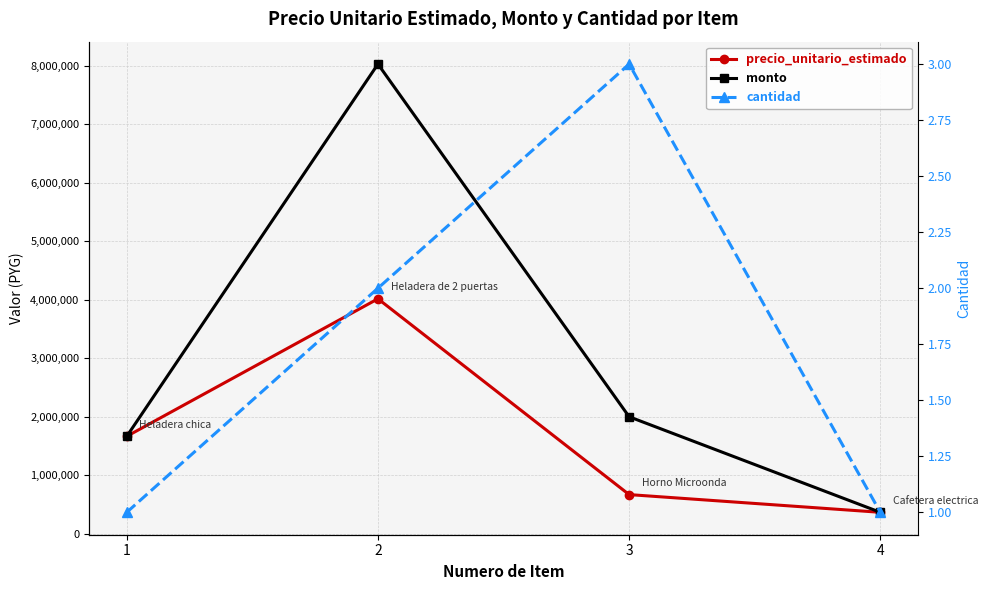

Does the chart have visible grid lines?

Yes